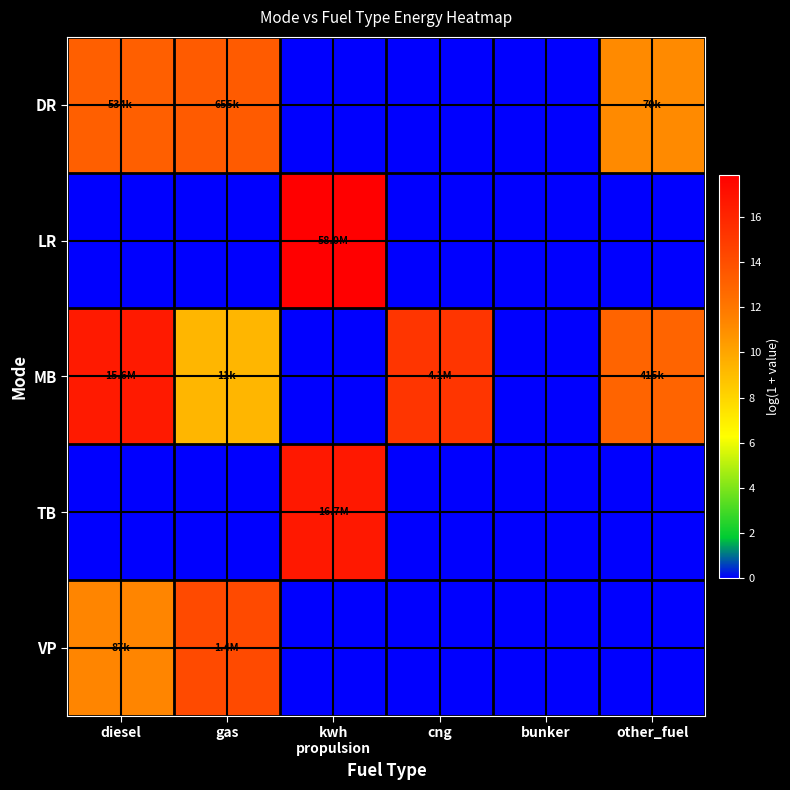

At how many categories does at least one series exceed 10?

5